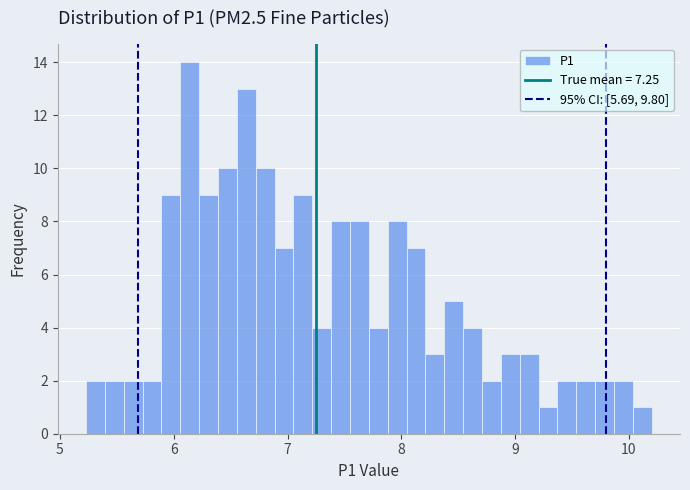

Around what value on the x-axis is the tallest bar? Give the approximate position of its centre, as read against the axis.

6.1